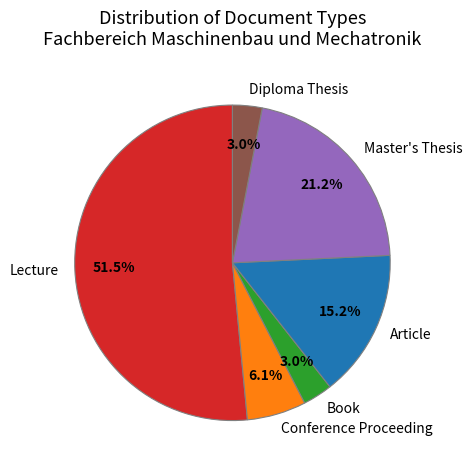

To the nearest percent, what is the difference between the largest and smallest slice percentages?

48%